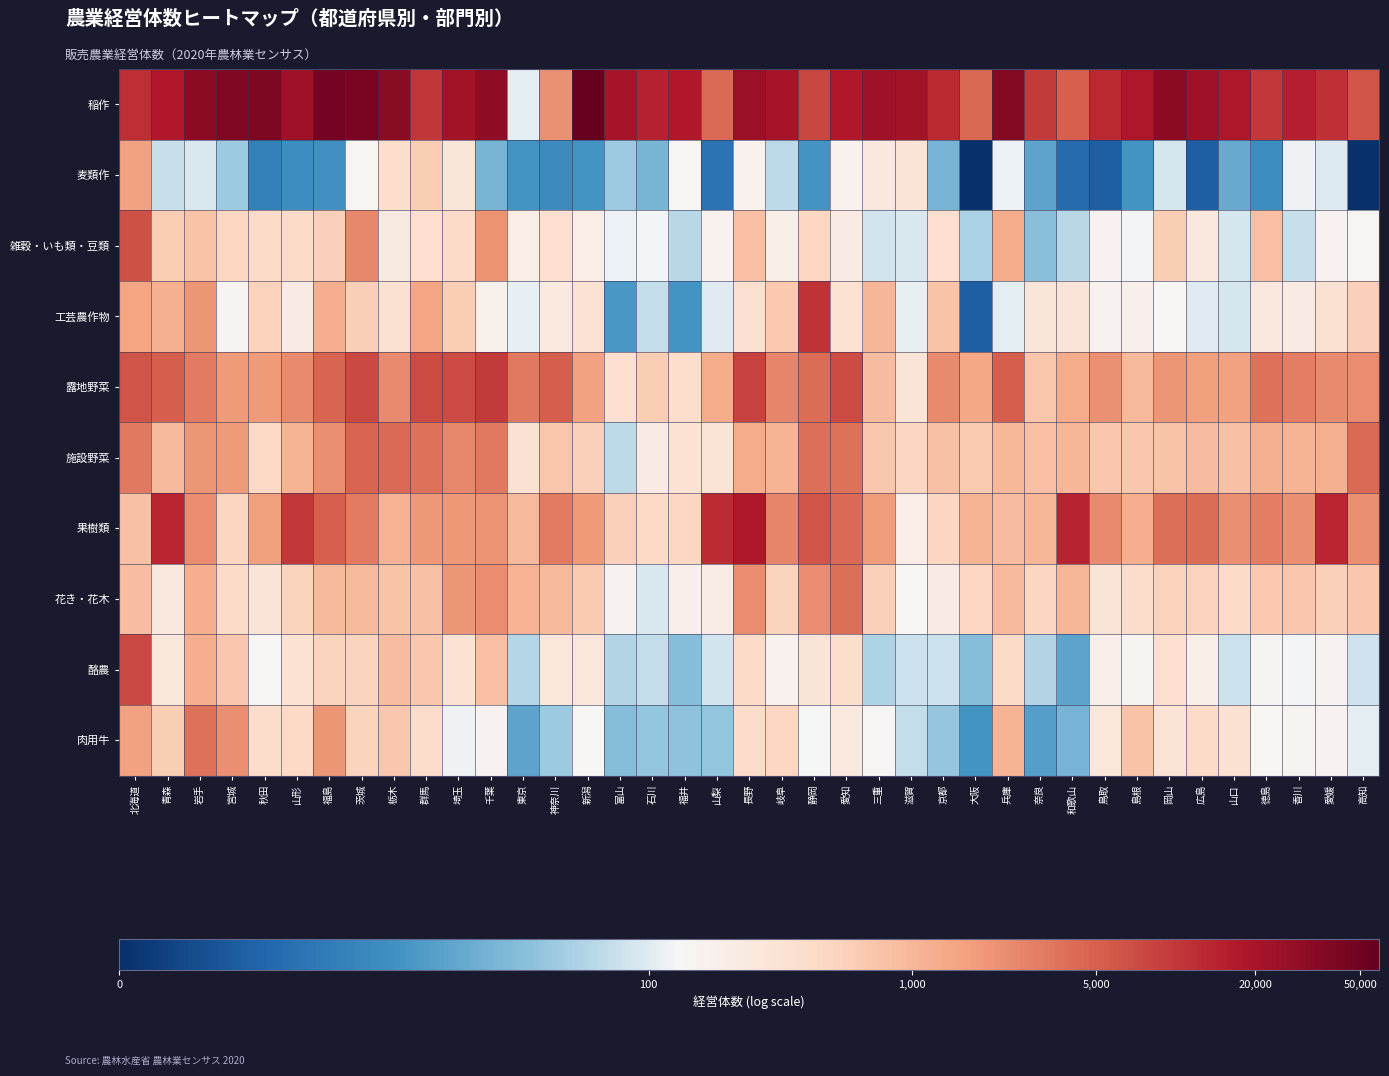

Reading left to right, list all the values displayed in this chart.

稲作: 北海道=9.4	青森=9.8	岩手=10.4	宮城=10.5	秋田=10.6	山形=10.0	福島=10.8	茨城=10.7	栃木=10.4	群馬=9.2	埼玉=10.0	千葉=10.3	東京=4.7	神奈川=7.6	新潟=11.0	富山=9.9	石川=9.6	福井=9.7	山梨=8.3	長野=10.1	岐阜=9.9	静岡=9.0	愛知=9.8	三重=10.1	滋賀=10.0	京都=9.5	大阪=8.4	兵庫=10.5	奈良=9.1	和歌山=8.5	鳥取=9.5	島根=9.8	岡山=10.4	広島=10.1	山口=9.8	徳島=9.2	香川=9.7	愛媛=9.3	高知=8.7
麦類作: 北海道=7.3	青森=4.3	岩手=4.5	宮城=3.8	秋田=1.9	山形=2.3	福島=2.4	茨城=5.0	栃木=6.0	群馬=6.4	埼玉=5.6	千葉=3.3	東京=2.5	神奈川=2.2	新潟=2.5	富山=3.8	石川=3.3	福井=5.0	山梨=1.6	長野=5.1	岐阜=4.2	静岡=2.5	愛知=5.1	三重=5.5	滋賀=5.7	京都=3.2	大阪=0.0	兵庫=4.8	奈良=2.8	和歌山=1.4	鳥取=1.1	島根=2.5	岡山=4.5	広島=1.1	山口=3.0	徳島=2.3	香川=4.8	愛媛=4.6	高知=0.0
雑穀・いも類・豆類: 北海道=8.8	青森=6.4	岩手=6.6	宮城=6.2	秋田=6.1	山形=6.0	福島=6.3	茨城=7.8	栃木=5.4	群馬=5.9	埼玉=6.1	千葉=7.6	東京=5.3	神奈川=5.9	新潟=5.3	富山=4.7	石川=4.8	福井=4.2	山梨=5.1	長野=6.7	岐阜=5.2	静岡=6.2	愛知=5.4	三重=4.4	滋賀=4.5	京都=5.9	大阪=4.0	兵庫=7.1	奈良=3.6	和歌山=4.2	鳥取=5.1	島根=4.8	岡山=6.4	広島=5.5	山口=4.5	徳島=6.7	香川=4.3	愛媛=5.1	高知=5.0
工芸農作物: 北海道=7.3	青森=7.1	岩手=7.6	宮城=5.0	秋田=6.3	山形=5.4	福島=7.1	茨城=6.4	栃木=5.8	群馬=7.3	埼玉=6.4	千葉=5.2	東京=4.7	神奈川=5.5	新潟=5.8	富山=2.6	石川=4.3	福井=2.5	山梨=4.6	長野=5.9	岐阜=6.5	静岡=9.3	愛知=5.8	三重=6.9	滋賀=4.7	京都=6.6	大阪=1.1	兵庫=4.7	奈良=5.6	和歌山=5.7	鳥取=5.1	島根=5.2	岡山=4.9	広島=4.6	山口=4.5	徳島=5.5	香川=5.4	愛媛=5.8	高知=6.3
露地野菜: 北海道=8.7	青森=8.6	岩手=8.1	宮城=7.5	秋田=7.5	山形=7.8	福島=8.4	茨城=8.9	栃木=7.8	群馬=8.8	埼玉=8.9	千葉=9.2	東京=8.1	神奈川=8.6	新潟=7.3	富山=5.9	石川=6.4	福井=5.9	山梨=7.1	長野=9.0	岐阜=7.9	静岡=8.3	愛知=8.9	三重=6.8	滋賀=5.7	京都=7.8	大阪=7.2	兵庫=8.6	奈良=6.6	和歌山=7.1	鳥取=7.7	島根=6.8	岡山=7.6	広島=7.4	山口=7.4	徳島=8.2	香川=8.0	愛媛=7.8	高知=7.7
施設野菜: 北海道=8.1	青森=6.8	岩手=7.6	宮城=7.5	秋田=6.1	山形=7.0	福島=7.7	茨城=8.4	栃木=8.3	群馬=8.2	埼玉=7.8	千葉=8.1	東京=5.8	神奈川=6.6	新潟=6.3	富山=4.2	石川=5.4	福井=5.8	山梨=5.7	長野=7.1	岐阜=7.0	静岡=8.2	愛知=8.2	三重=6.5	滋賀=6.2	京都=6.7	大阪=6.5	兵庫=6.9	奈良=6.7	和歌山=6.9	鳥取=6.5	島根=6.5	岡山=6.6	広島=6.8	山口=6.7	徳島=7.1	香川=7.0	愛媛=7.0	高知=8.4
果樹類: 北海道=6.7	青森=9.5	岩手=7.8	宮城=6.2	秋田=7.4	山形=9.2	福島=8.5	茨城=8.1	栃木=7.0	群馬=7.5	埼玉=7.5	千葉=7.6	東京=6.8	神奈川=8.0	新潟=7.5	富山=6.3	石川=6.1	福井=6.2	山梨=9.4	長野=9.8	岐阜=7.9	静岡=8.7	愛知=8.3	三重=7.4	滋賀=5.3	京都=6.2	大阪=7.0	兵庫=6.8	奈良=6.9	和歌山=9.6	鳥取=7.8	島根=7.1	岡山=8.3	広島=8.3	山口=7.7	徳島=8.0	香川=7.7	愛媛=9.5	高知=7.7
花き・花木: 北海道=6.8	青森=5.5	岩手=7.1	宮城=6.1	秋田=5.7	山形=6.2	福島=6.8	茨城=6.9	栃木=6.6	群馬=6.7	埼玉=7.6	千葉=7.8	東京=7.0	神奈川=6.8	新潟=6.5	富山=5.1	石川=4.5	福井=5.2	山梨=5.4	長野=7.7	岐阜=6.2	静岡=7.8	愛知=8.2	三重=6.3	滋賀=5.0	京都=5.4	大阪=6.2	兵庫=6.8	奈良=6.2	和歌山=6.9	鳥取=5.7	島根=6.0	岡山=6.3	広島=6.3	山口=6.1	徳島=6.5	香川=6.5	愛媛=6.3	高知=6.5
酪農: 北海道=8.9	青森=5.6	岩手=7.1	宮城=6.5	秋田=4.9	山形=5.8	福島=6.2	茨城=6.2	栃木=6.8	群馬=6.6	埼玉=5.8	千葉=6.7	東京=4.1	神奈川=5.6	新潟=5.6	富山=4.1	石川=4.2	福井=3.5	山梨=4.4	長野=6.1	岐阜=5.1	静岡=5.7	愛知=6.0	三重=4.0	滋賀=4.3	京都=4.3	大阪=3.5	兵庫=6.0	奈良=4.1	和歌山=2.8	鳥取=5.2	島根=5.0	岡山=5.9	広島=5.3	山口=4.4	徳島=5.0	香川=4.8	愛媛=5.1	高知=4.4
肉用牛: 北海道=7.3	青森=6.4	岩手=8.2	宮城=7.7	秋田=6.0	山形=6.1	福島=7.6	茨城=6.2	栃木=6.5	群馬=6.0	埼玉=4.8	千葉=5.1	東京=2.8	神奈川=3.8	新潟=4.9	富山=3.5	石川=3.7	福井=3.6	山梨=3.7	長野=6.0	岐阜=6.1	静岡=4.9	愛知=5.5	三重=4.9	滋賀=4.3	京都=3.7	大阪=2.5	兵庫=7.0	奈良=2.7	和歌山=3.3	鳥取=5.6	島根=6.6	岡山=5.7	広島=6.0	山口=5.8	徳島=4.9	香川=5.0	愛媛=5.1	高知=4.7